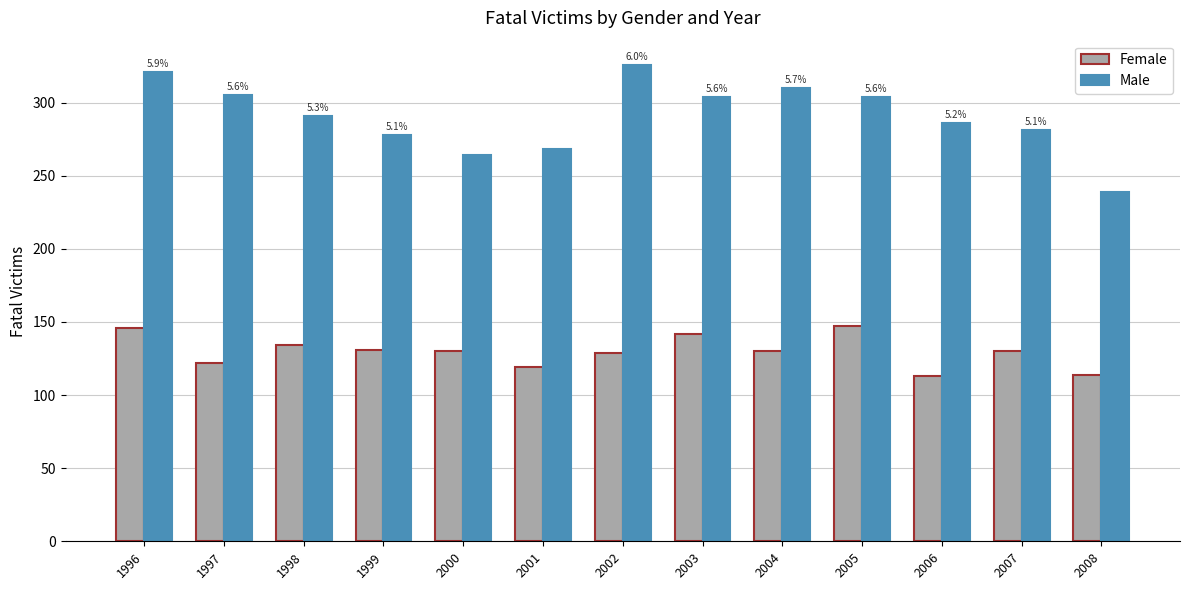

Count the number of data series in this chart.

2